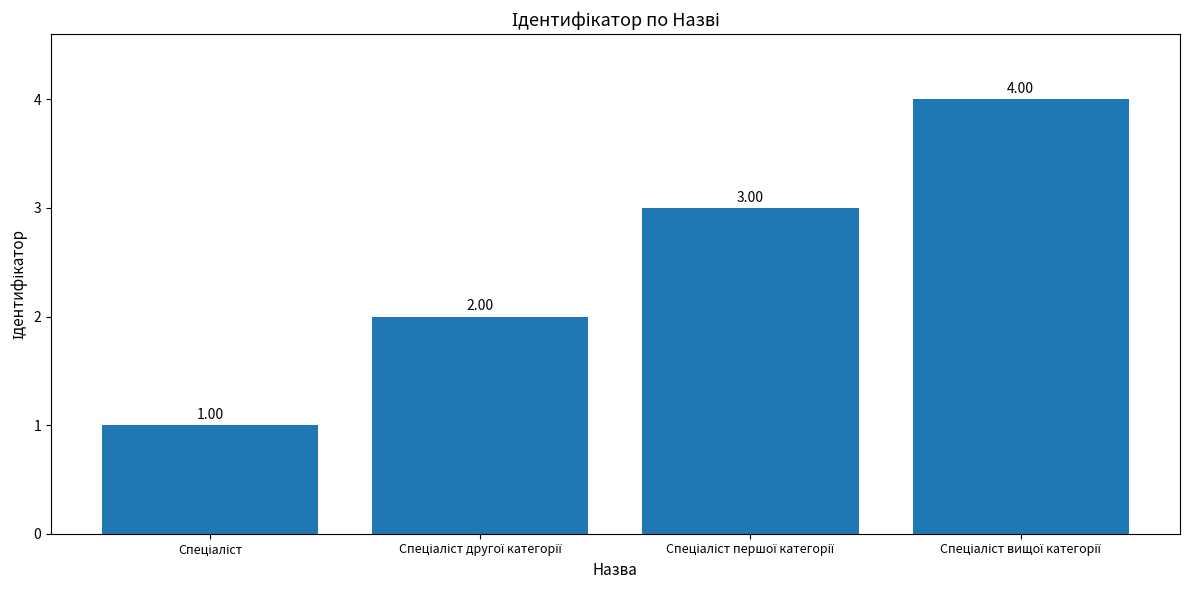

What is the sum of all values?

10